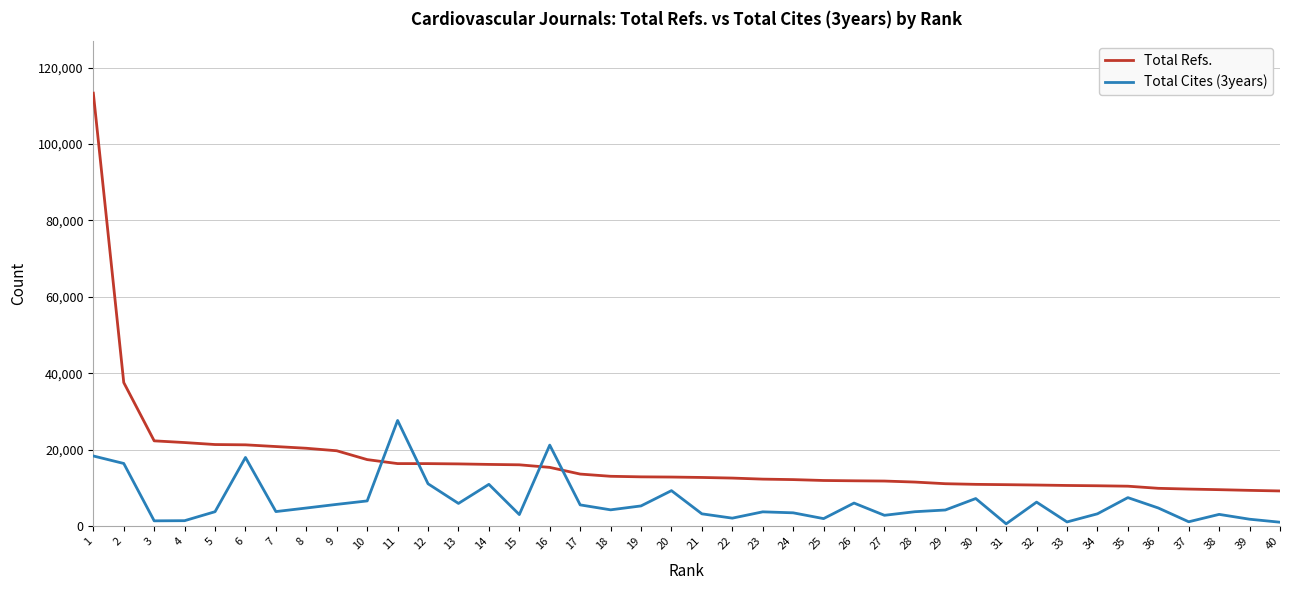

Where does the Total Cites (3years) series first go above 4296?

1